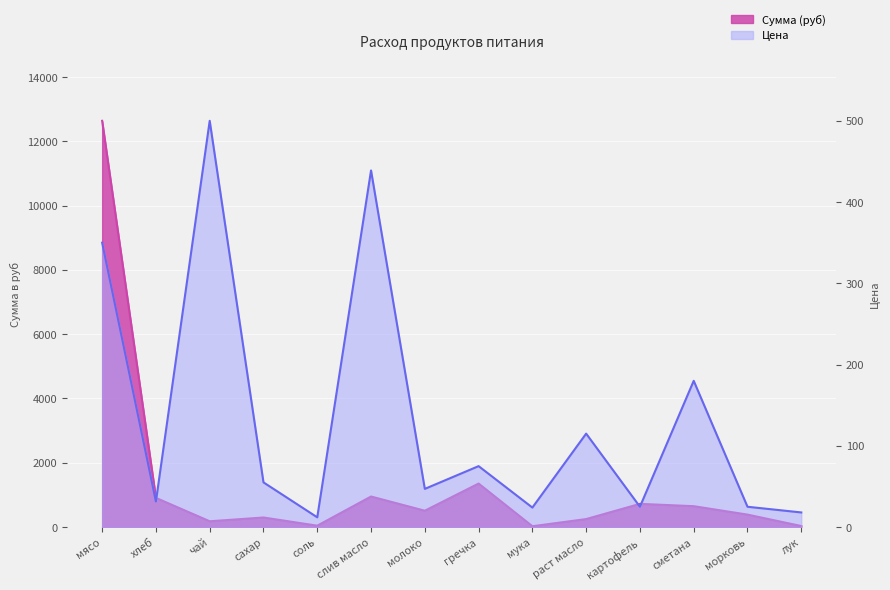

Which category has the lowest value across all series?

соль